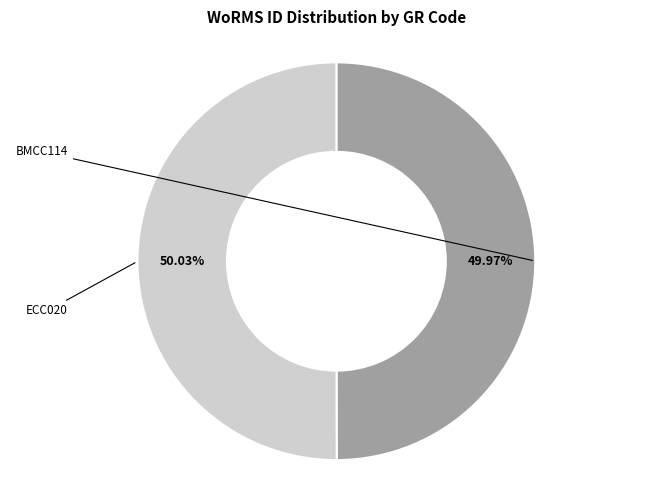

Do ECC020 and BMCC114 together represent more than half of the pie?

Yes